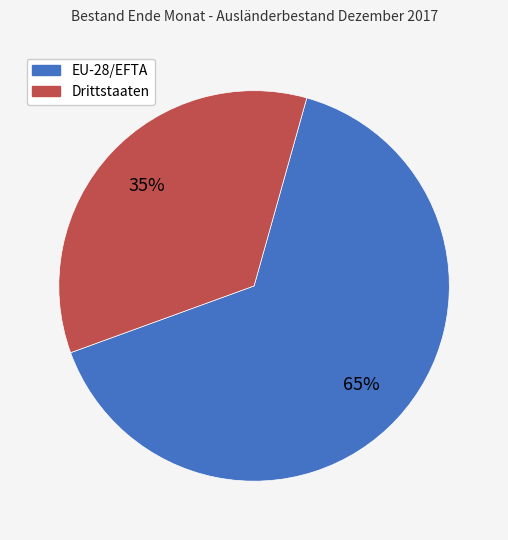

How many segments does this pie chart have?

2